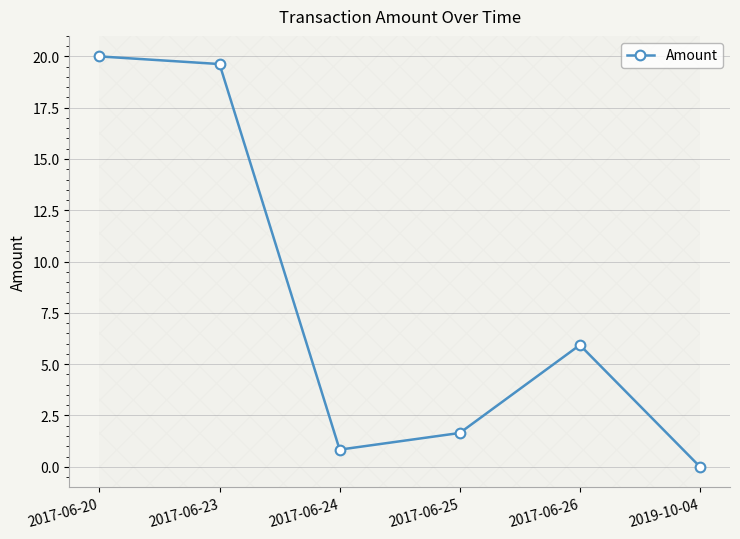

Count the number of data series in this chart.

1